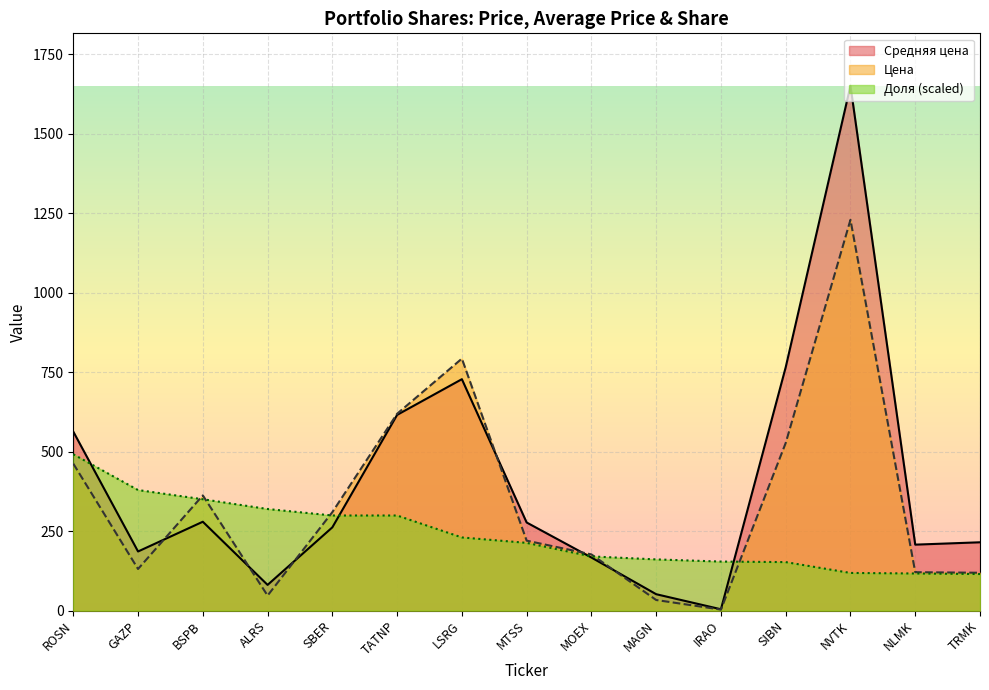

What is the sum of all Средняя цена values?

6054.5